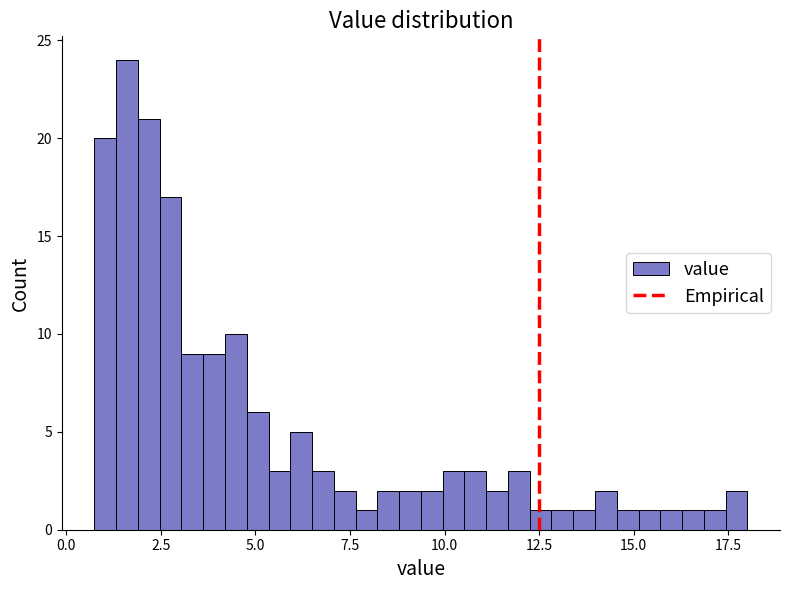

Read against the x-axis, roughly where is the centre of the tallest bar?

1.5